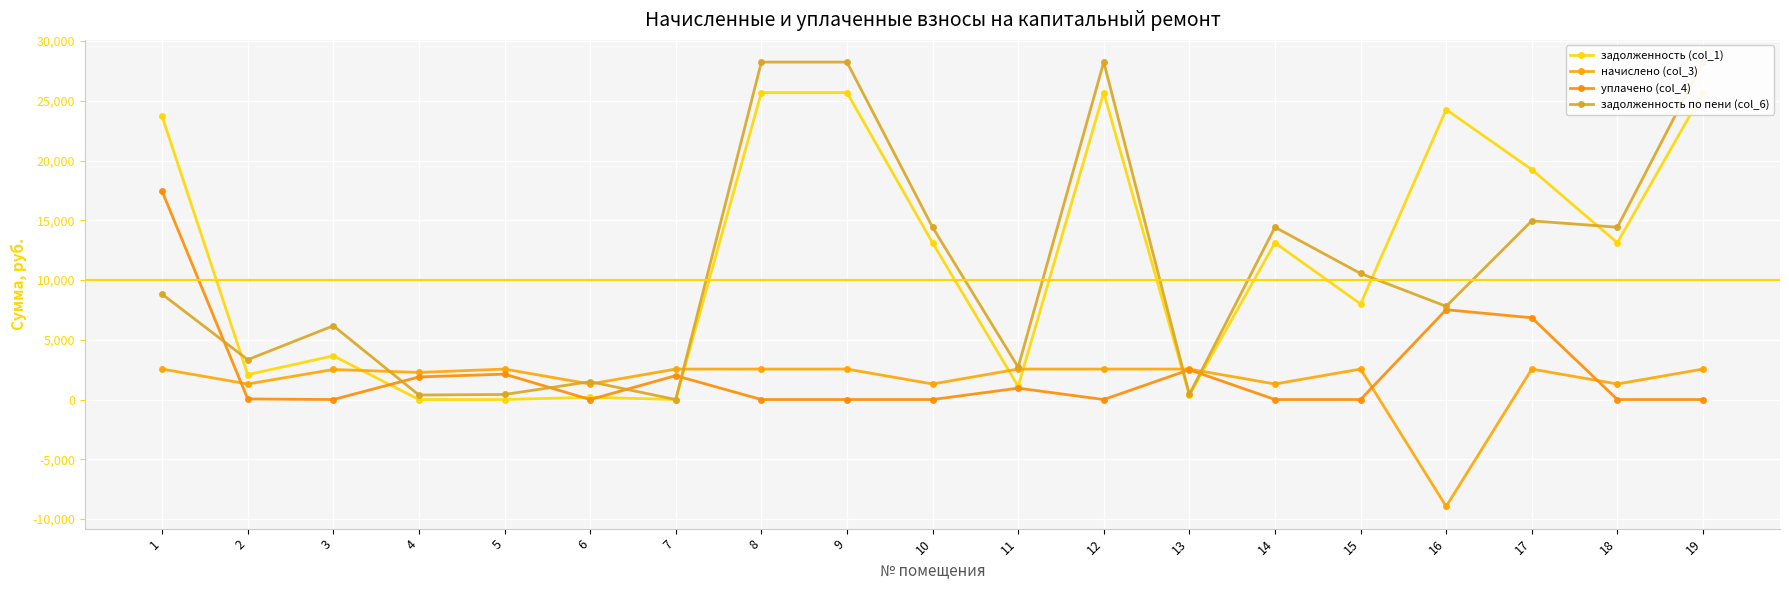

What is the value of the начислено (col_3) point at the 17th from the left?

2550.6